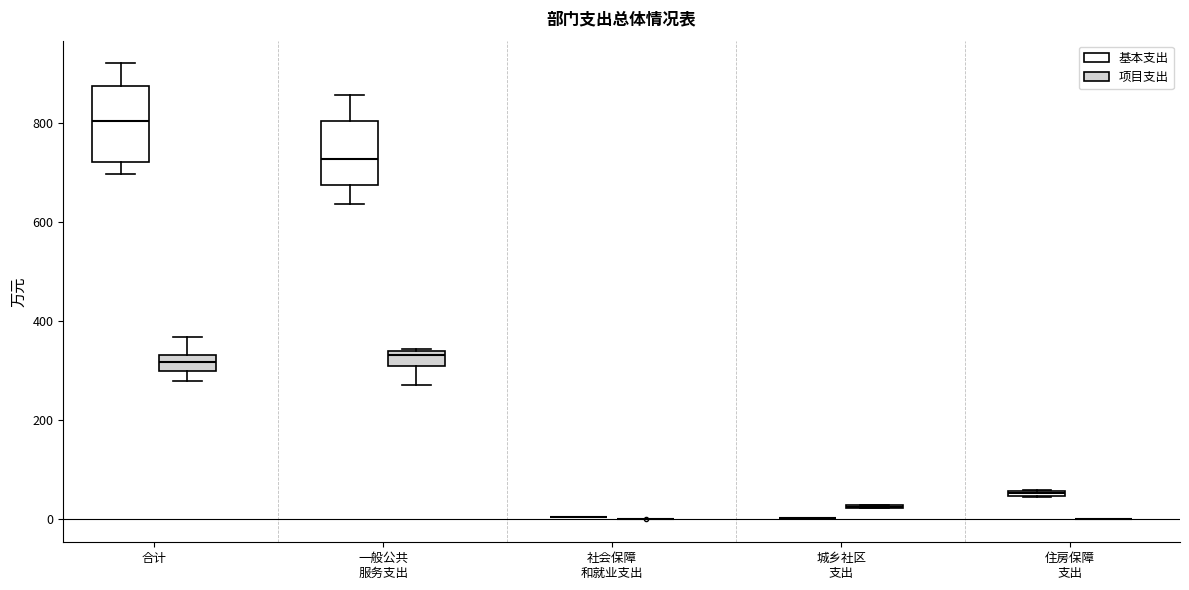

Which box is the tallest, from its lower edge to its upper edge?

合计 (基本支出)